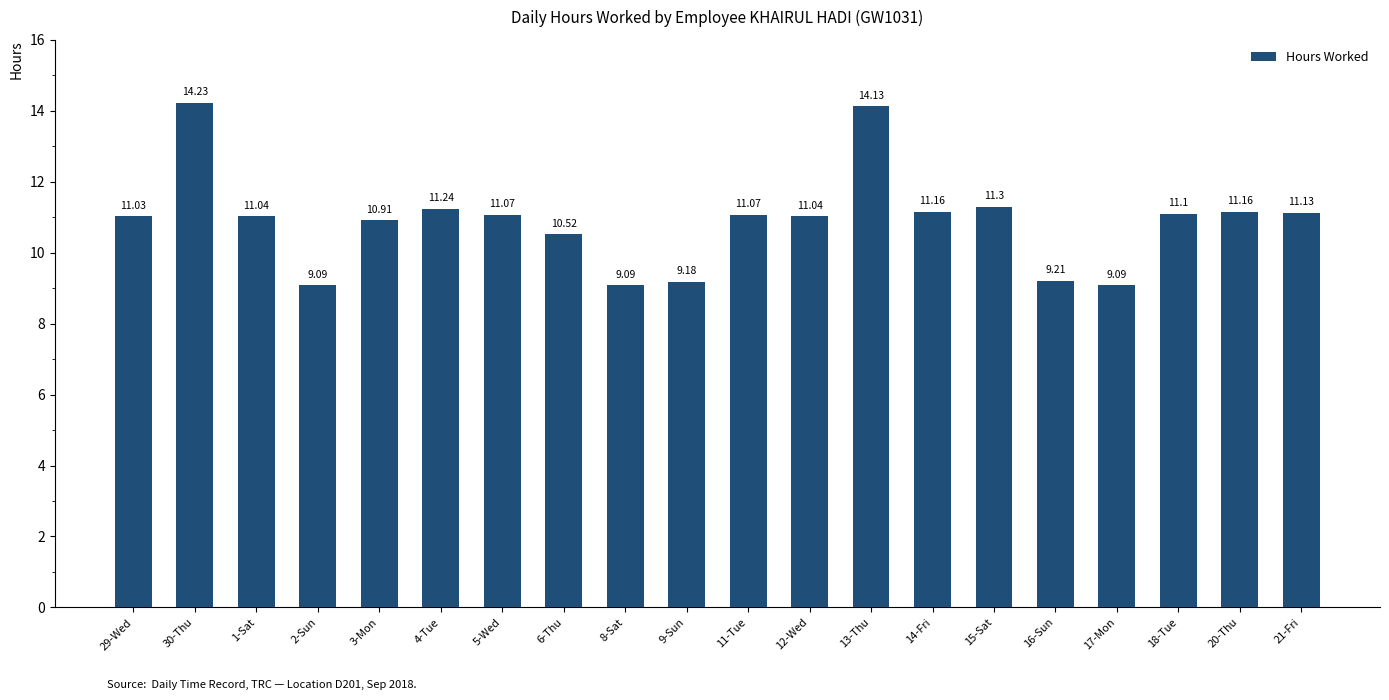

Reading right to left, list all the values displayed in this chart.

11.1	11.2	11.1	9.1	9.2	11.3	11.2	14.1	11.0	11.1	9.2	9.1	10.5	11.1	11.2	10.9	9.1	11.0	14.2	11.0